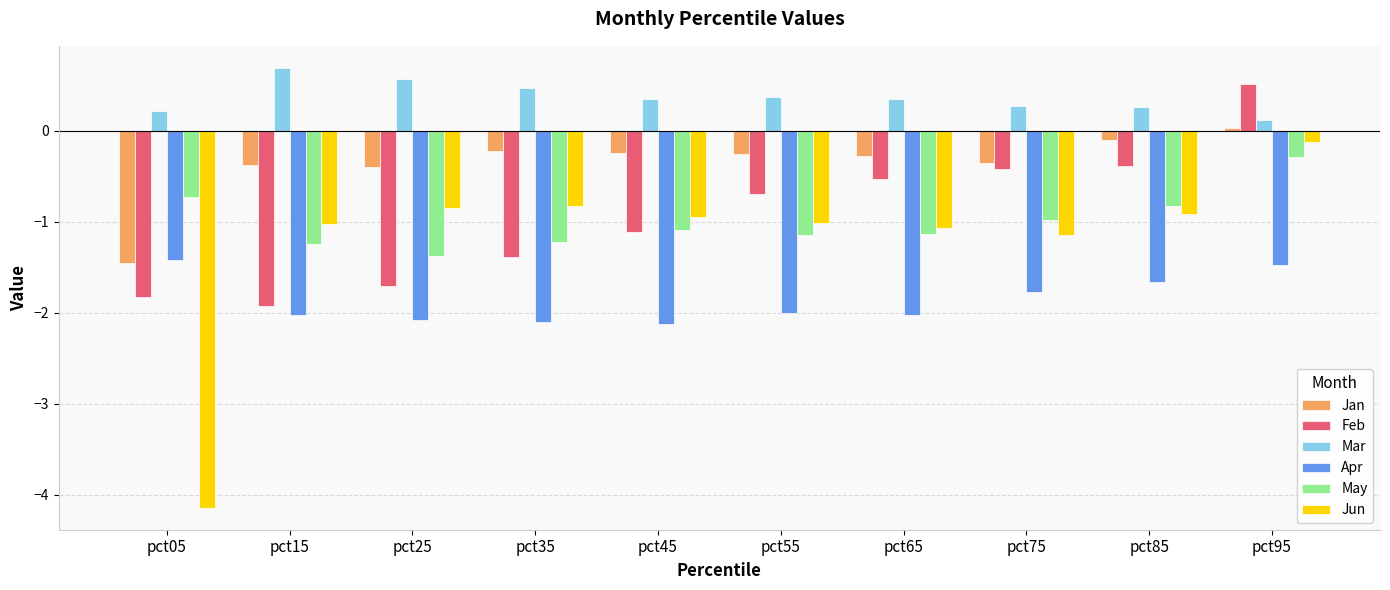

How many bars are there in each group?

6